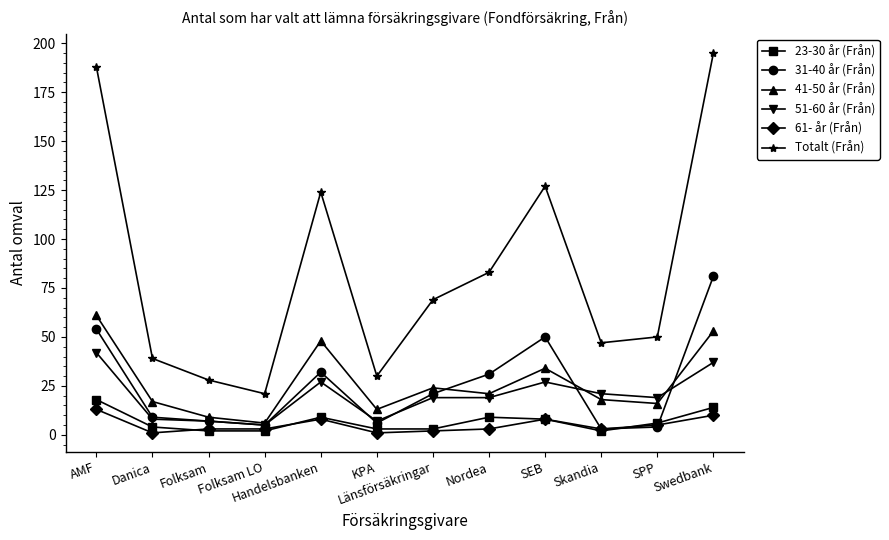

How many categories are shown in the chart?

12